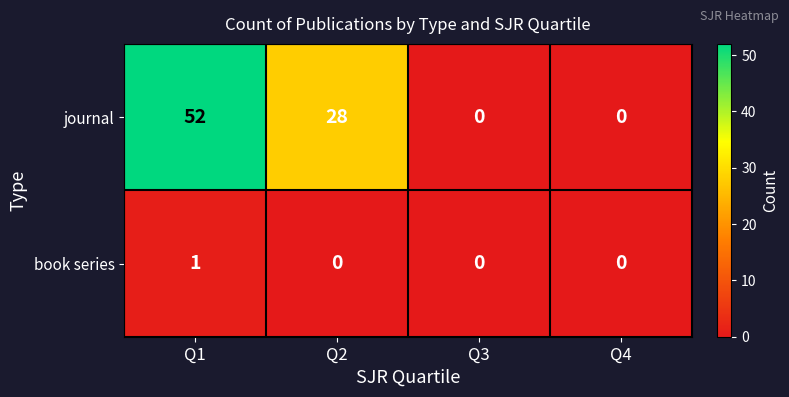

Reading left to right, transcribe all the data shown in this chart.

journal: 52	28	0	0
book series: 1	0	0	0